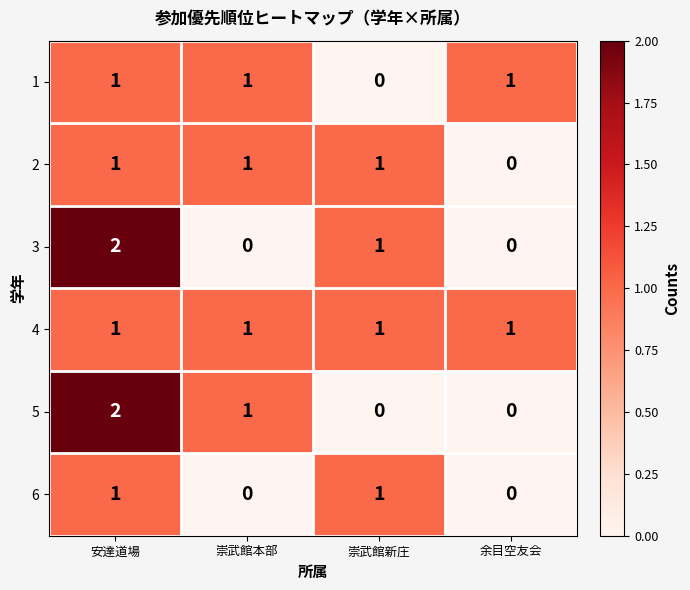

What is the sum of all 2 values?

3